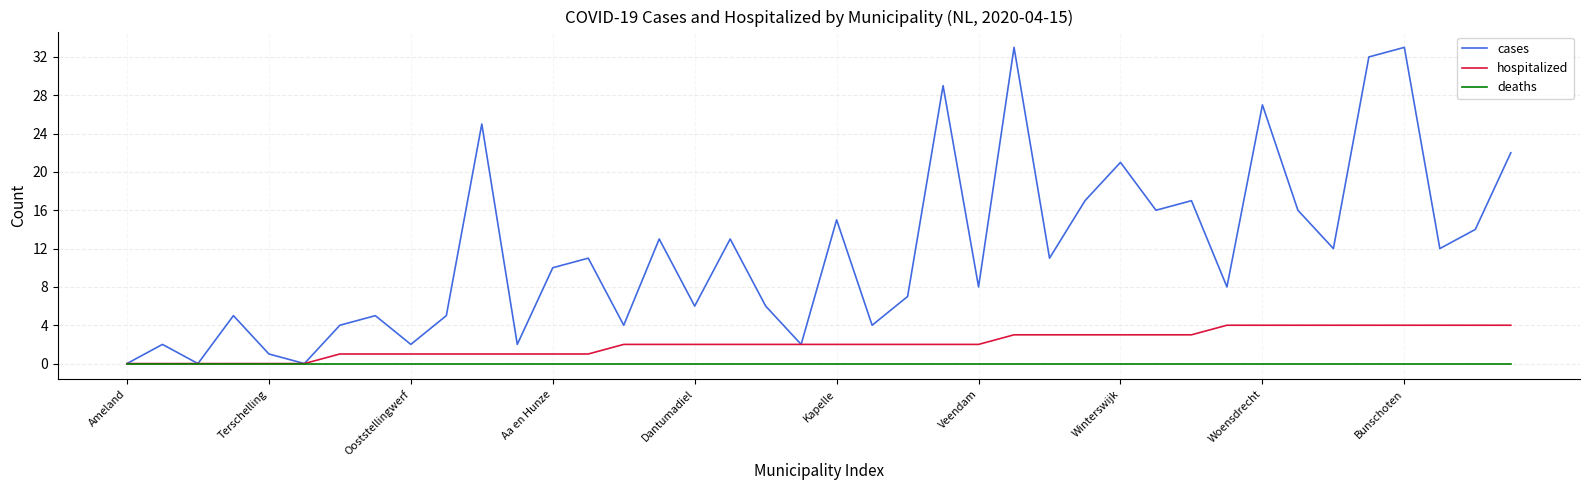

Which series has the largest total across all categories?

cases